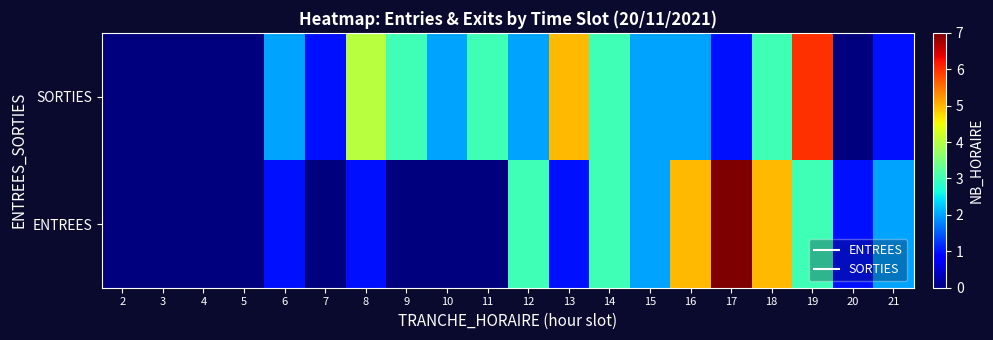

Rank the series by their maximum value, from highest to lowest.

ENTREES, SORTIES